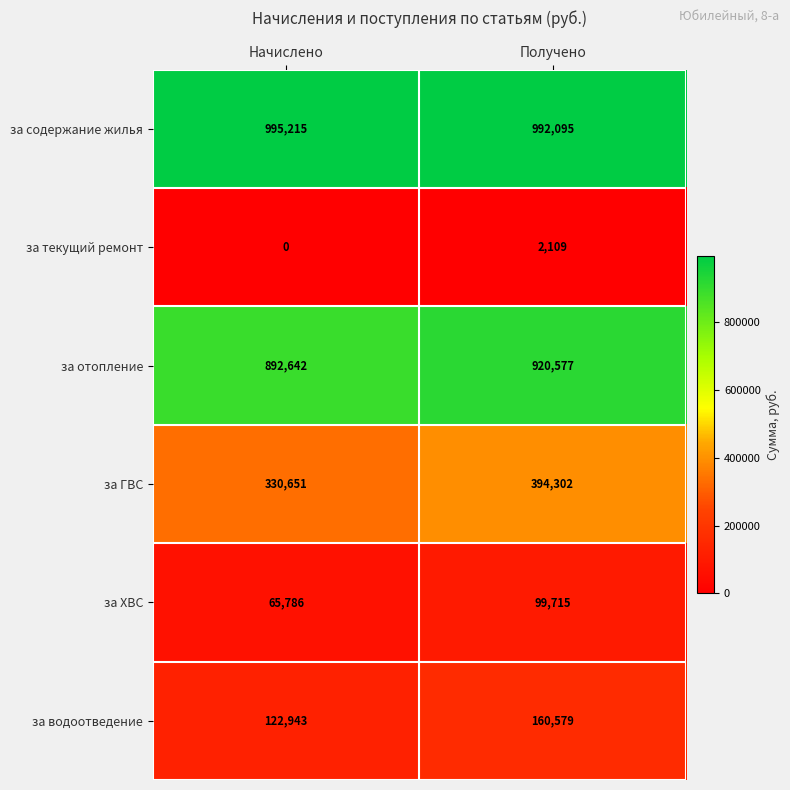

Is it true that за ГВС equals 330651 at Начислено?

True